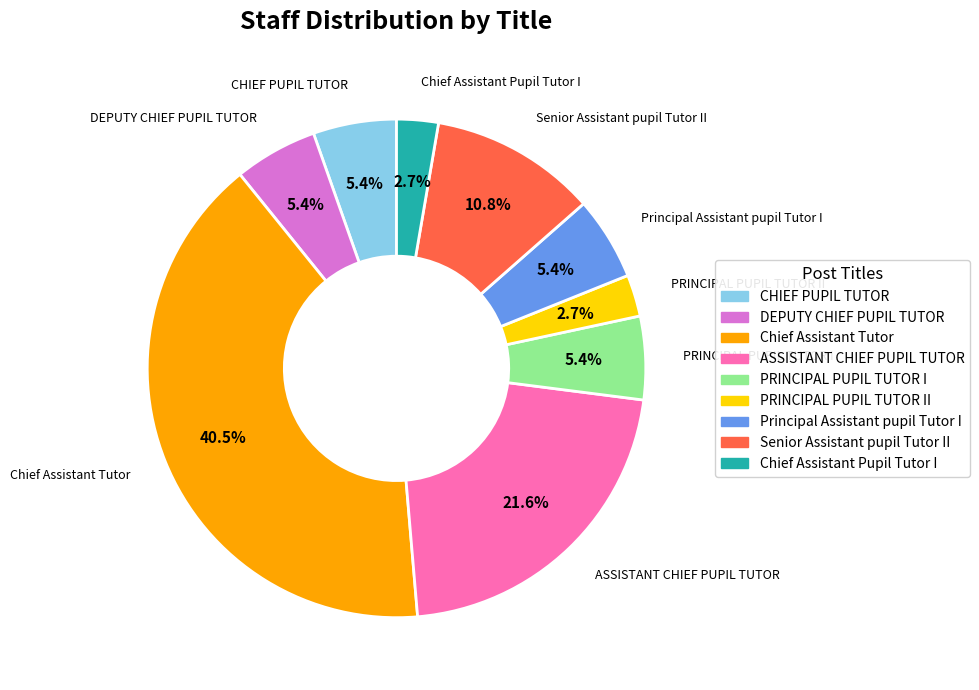

How many segments does this pie chart have?

9